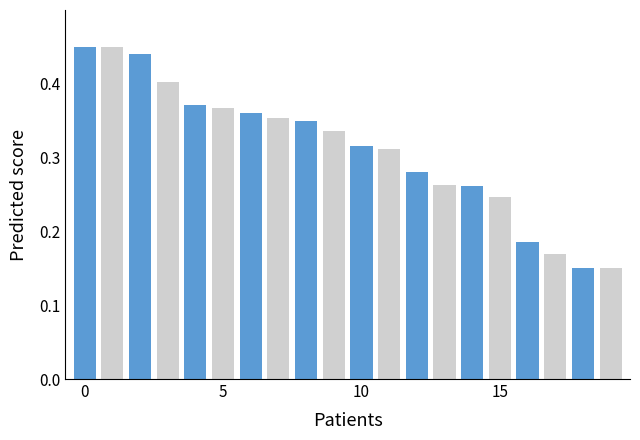

What is the sum of all values?

6.2